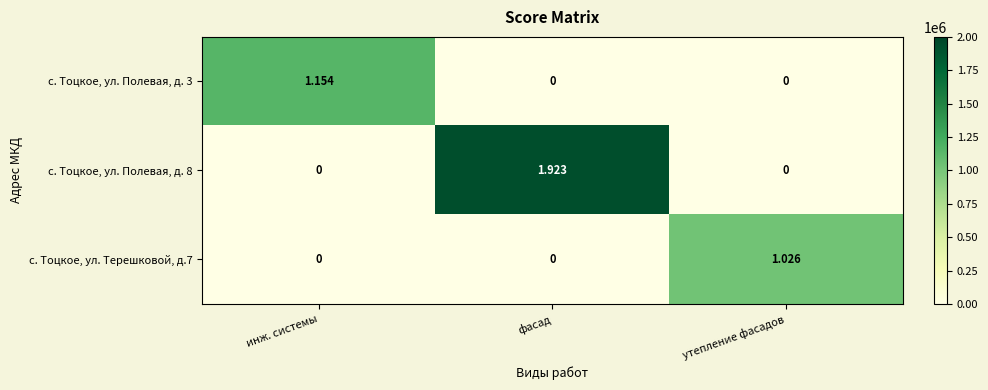

Is the value of с. Тоцкое, ул. Полевая, д. 3 at инж. системы greater than the value of с. Тоцкое, ул. Терешковой, д.7 at утепление фасадов?

Yes